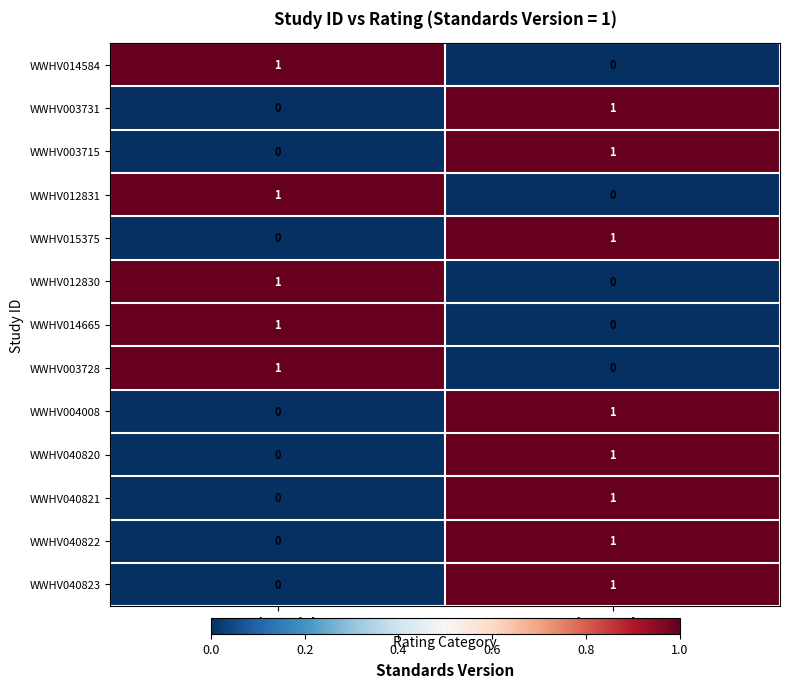

What is the total value across all series at Rating: High?

5